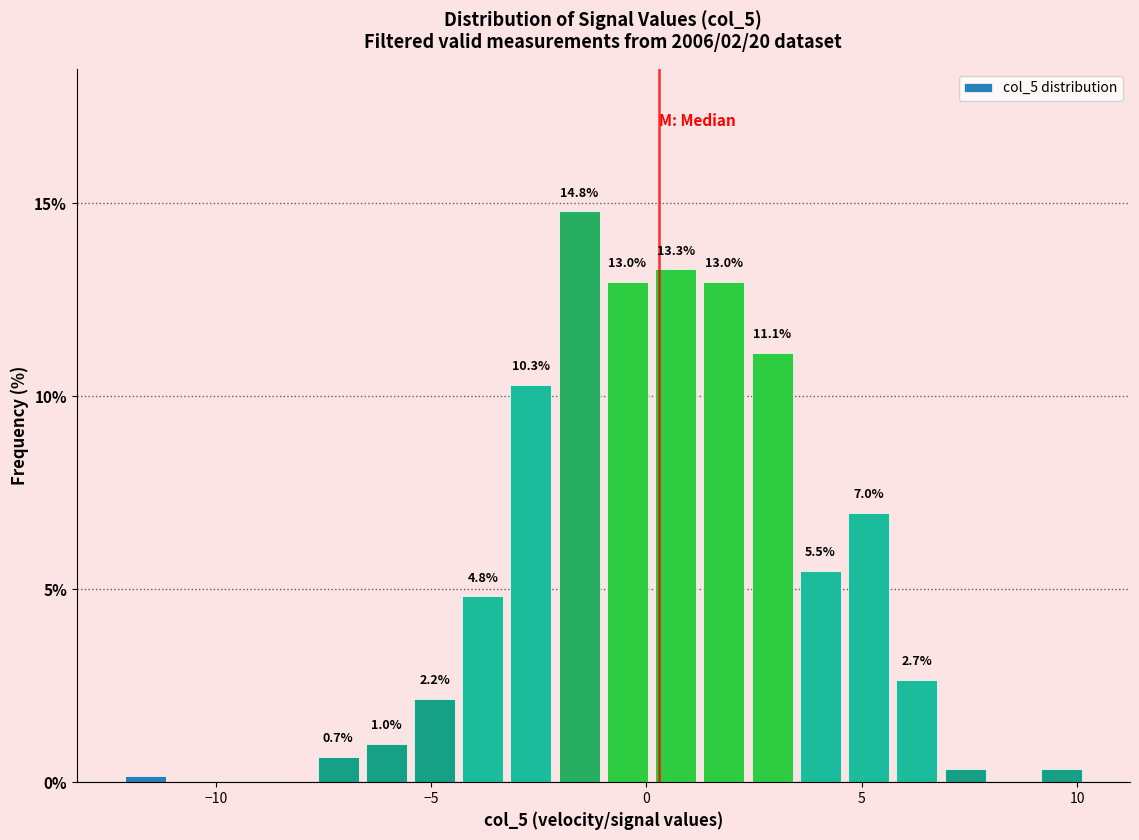

Read against the x-axis, roughly where is the centre of the tallest bar?

-1.5